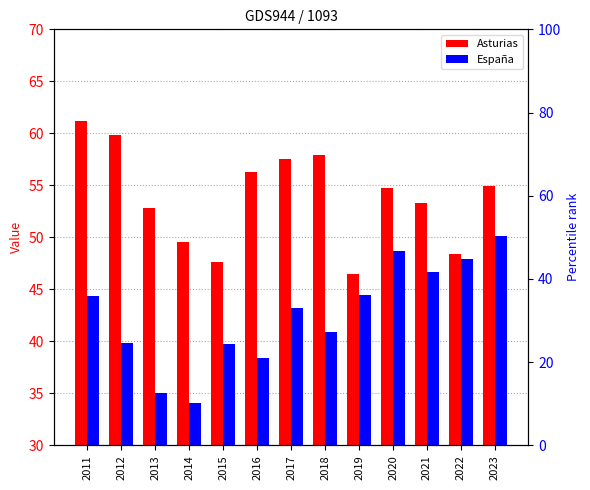

Reading right to left, transcribe all the data shown in this chart.

Asturias: 2023=55.0	2022=48.4	2021=53.3	2020=54.7	2019=46.5	2018=57.9	2017=57.5	2016=56.3	2015=47.6	2014=49.5	2013=52.8	2012=59.8	2011=61.2
España: 2023=50.1	2022=47.9	2021=46.7	2020=48.7	2019=44.5	2018=41.0	2017=43.2	2016=38.4	2015=39.8	2014=34.0	2013=35.0	2012=39.8	2011=44.3